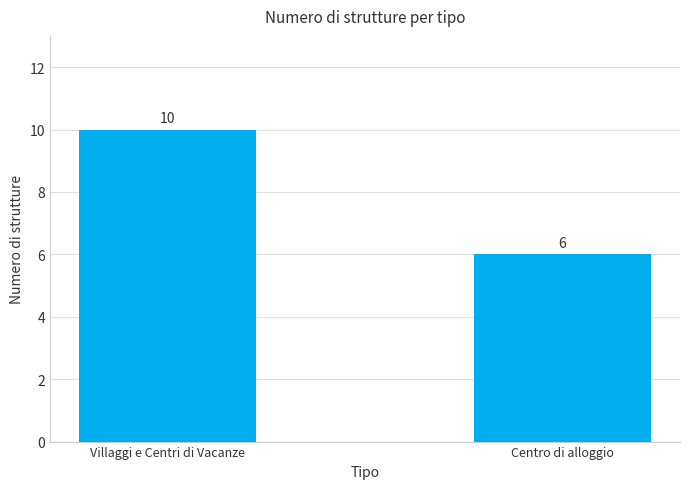

What is the approximate value at Centro di alloggio?

6